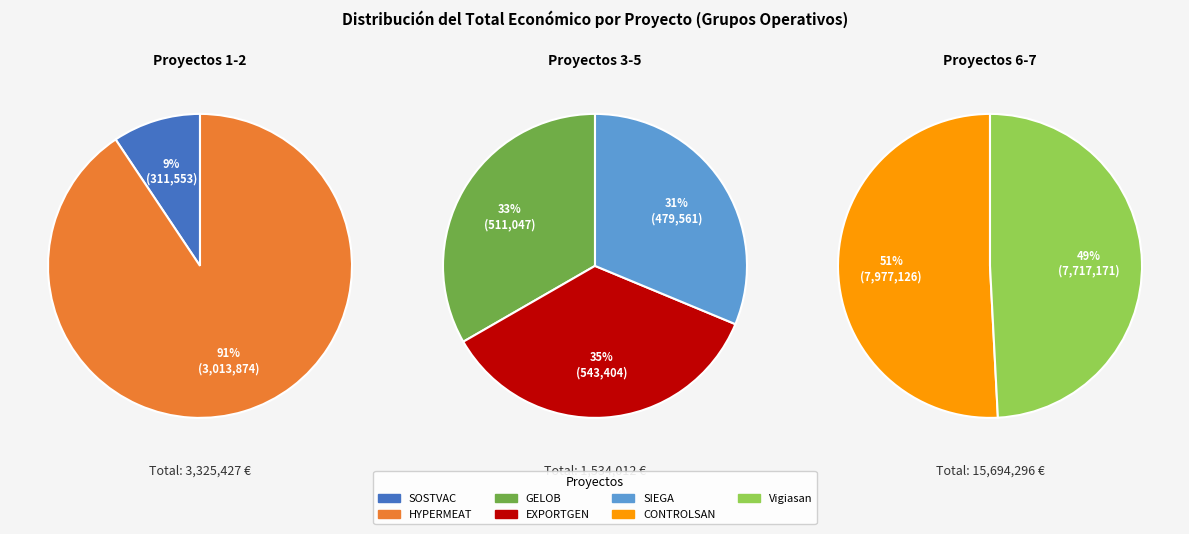

Does SOSTVAC represent more than half of the total?

No